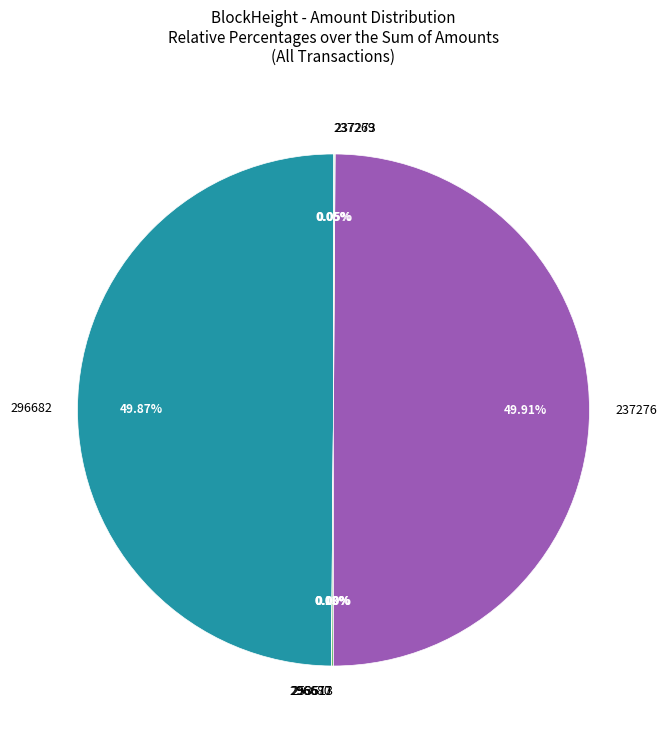

Does 296682 represent more than half of the total?

No